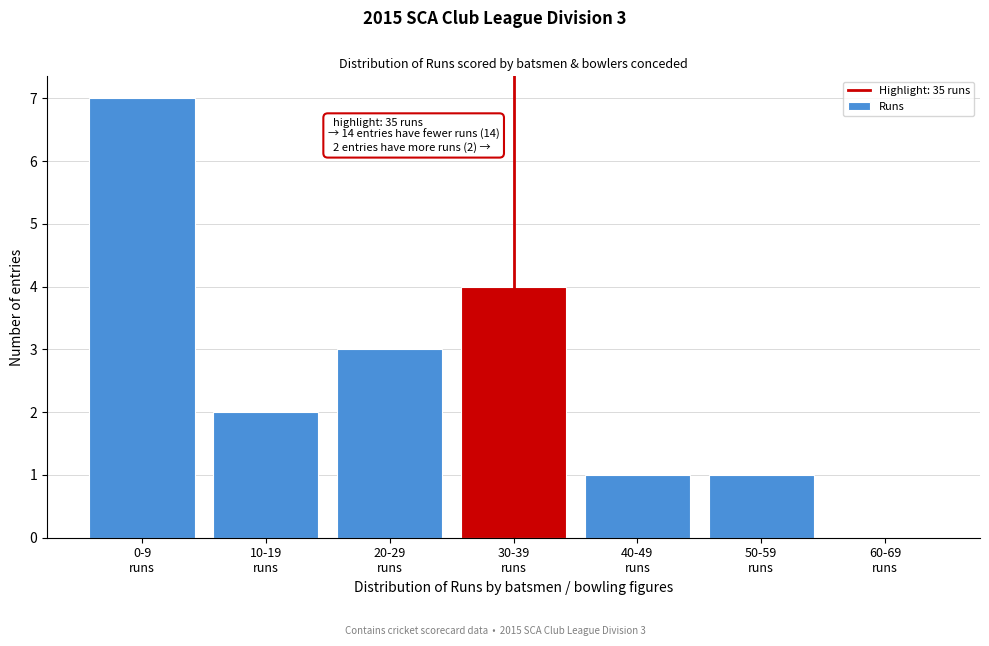

What is the maximum value shown in the chart?

7